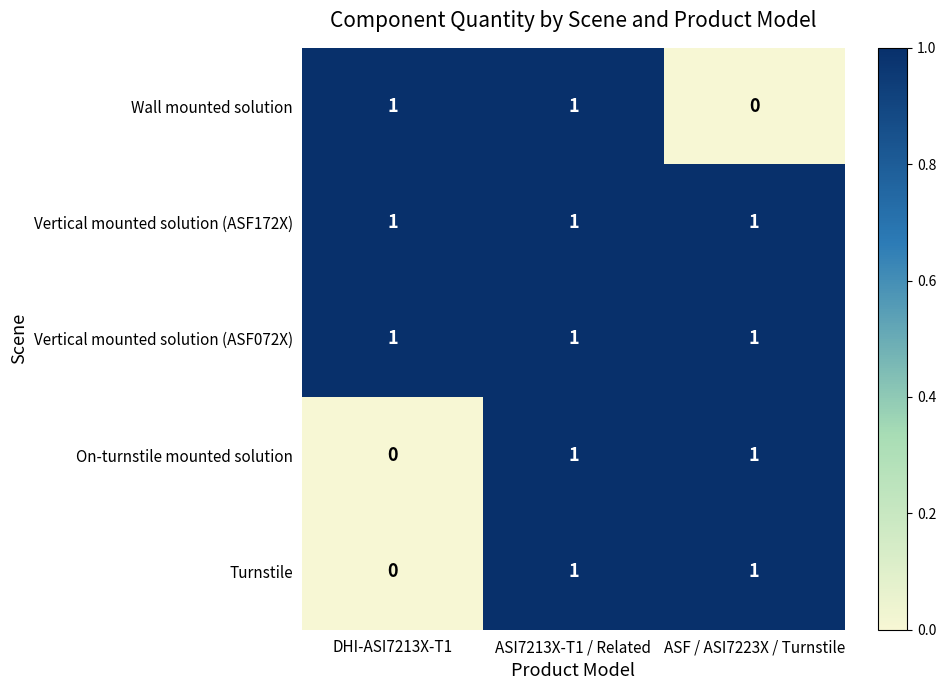

What is the total value across all series at ASI7213X-T1 / Related?

5